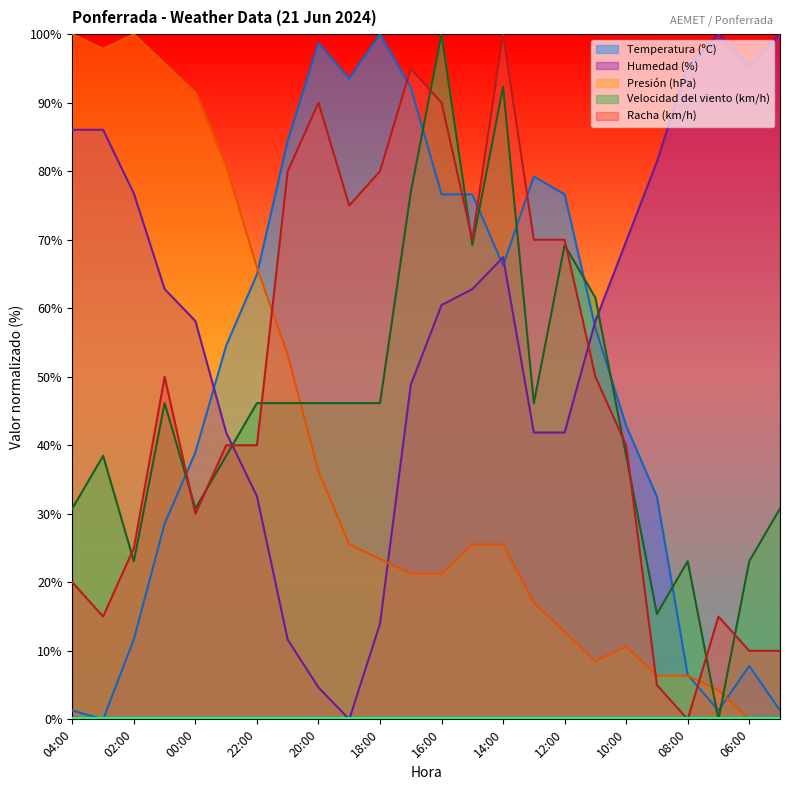

True or false: Presión (hPa) has more than 1 points higher than both neighbors.

True